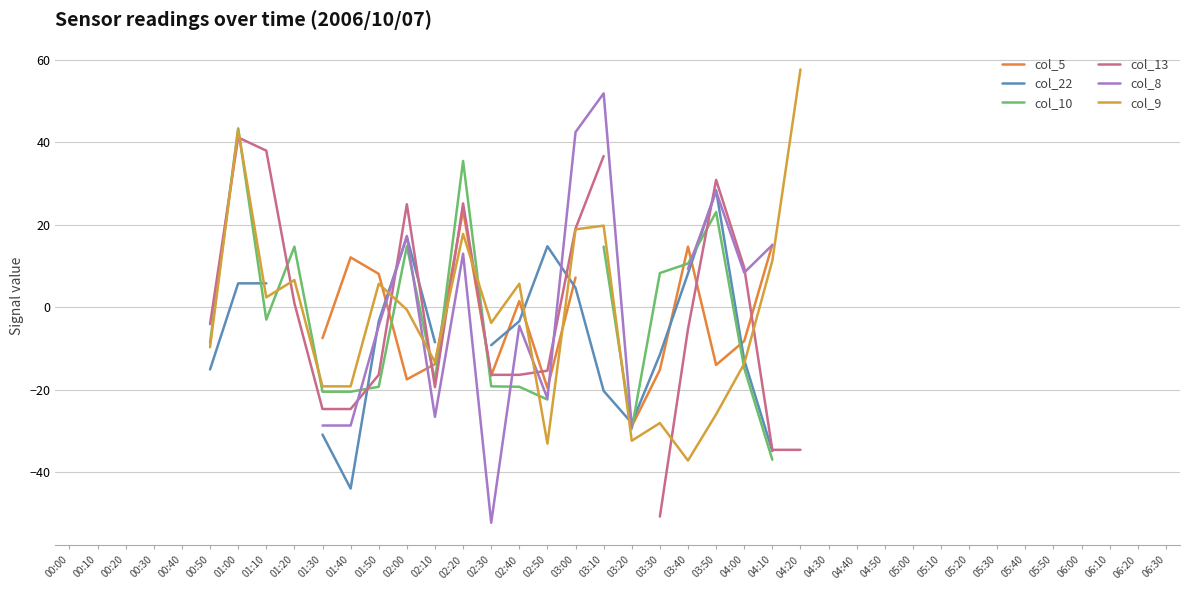

How many data points in col_5 are above 1?

7